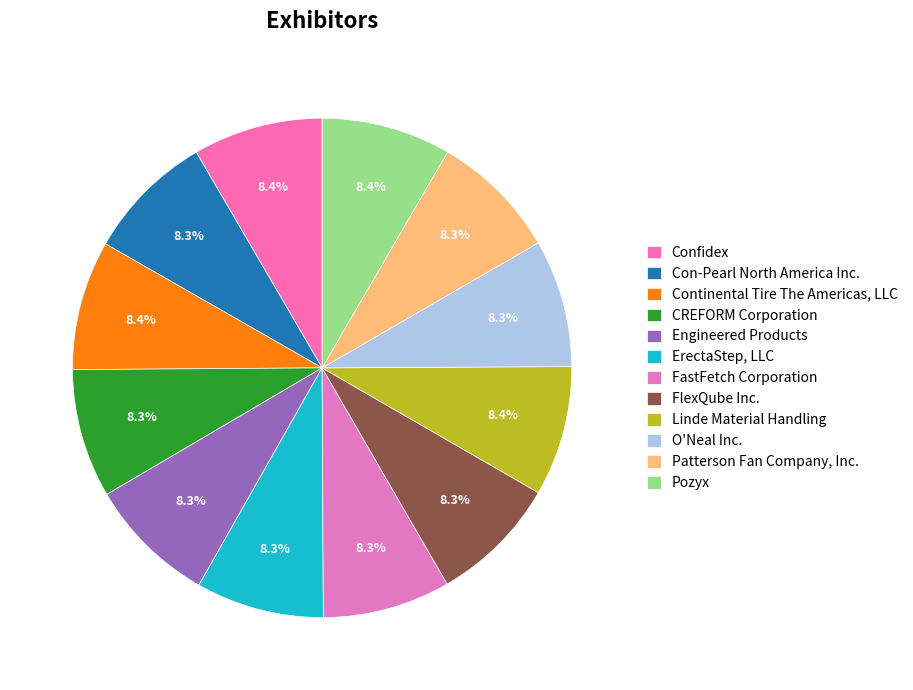

Rank the categories by value from lowest to highest.

O'Neal Inc., Patterson Fan Company, Inc., FastFetch Corporation, ErectaStep, LLC, Con-Pearl North America Inc., FlexQube Inc., Engineered Products, CREFORM Corporation, Pozyx, Continental Tire The Americas, LLC, Confidex, Linde Material Handling